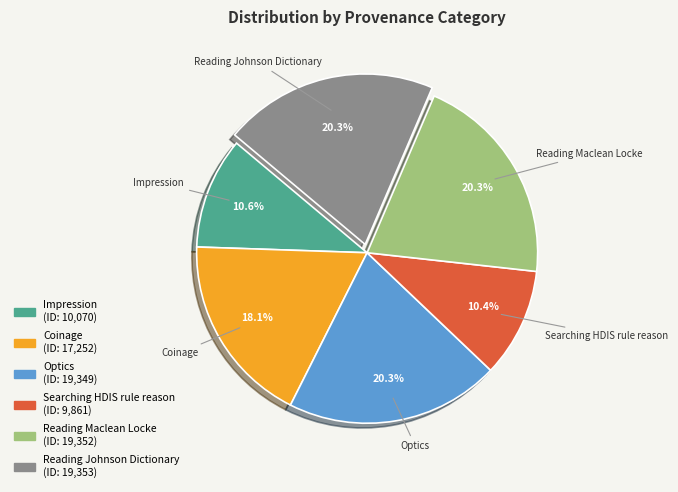

To the nearest percent, what portion does Impression represent?

11%